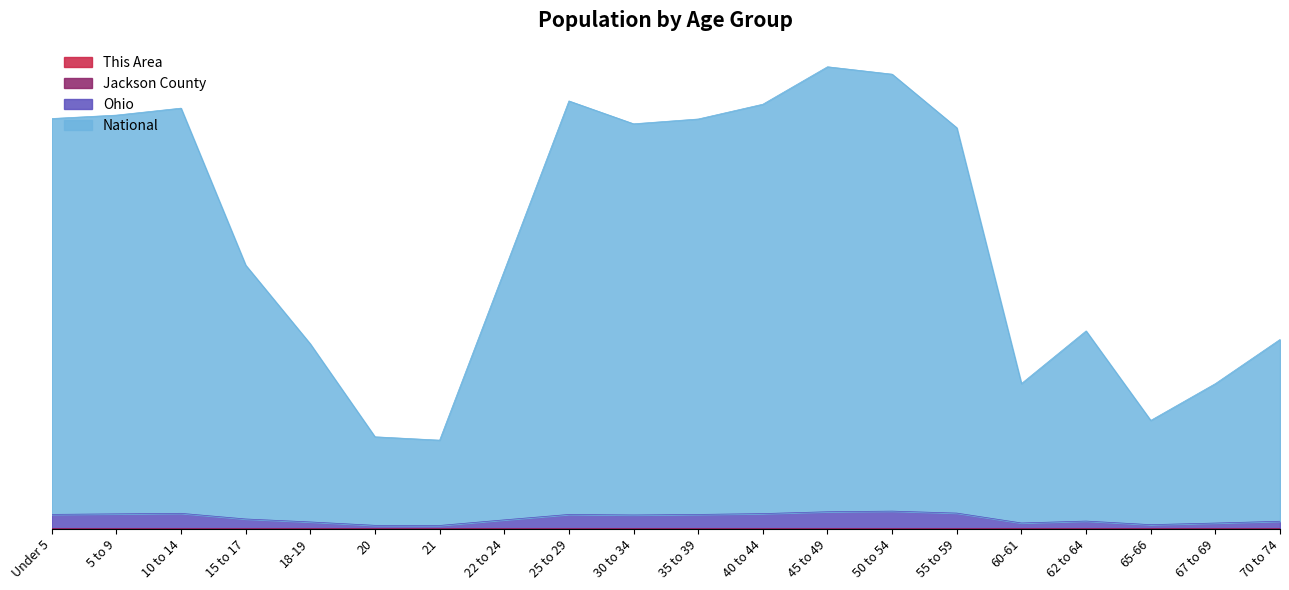

Reading right to left, what are all the values shown in this chart?

This Area: 0.0	0.0	0.0	0.0	0.0	0.0	0.0	0.0	0.0	0.0	0.0	0.0	0.0	0.0	0.0	0.0	0.0	0.0	0.0	0.0
Jackson County: 0.0	0.0	0.0	0.0	0.0	0.0	0.0	0.0	0.0	0.0	0.0	0.0	0.0	0.0	0.0	0.0	0.0	0.0	0.0	0.0
Ohio: 0.0	0.0	0.0	0.0	0.0	0.0	0.0	0.0	0.0	0.0	0.0	0.0	0.0	0.0	0.0	0.0	0.0	0.0	0.0	0.0
National: 0.4	0.3	0.2	0.4	0.3	0.9	1.0	1.0	1.0	0.9	0.9	1.0	0.6	0.2	0.2	0.4	0.6	0.9	0.9	0.9